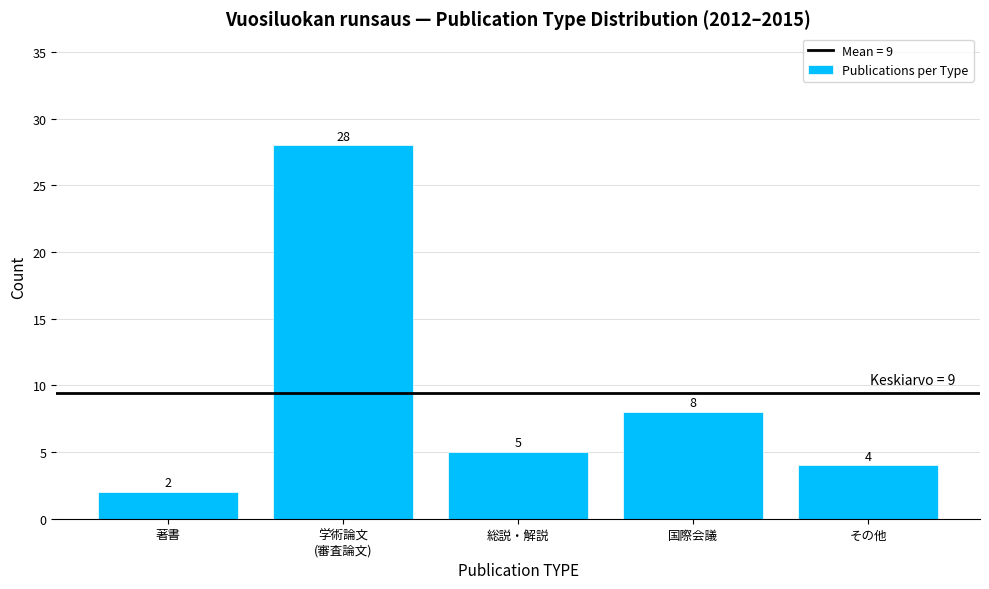

Reading right to left, transcribe all the data shown in this chart.

4	8	5	28	2